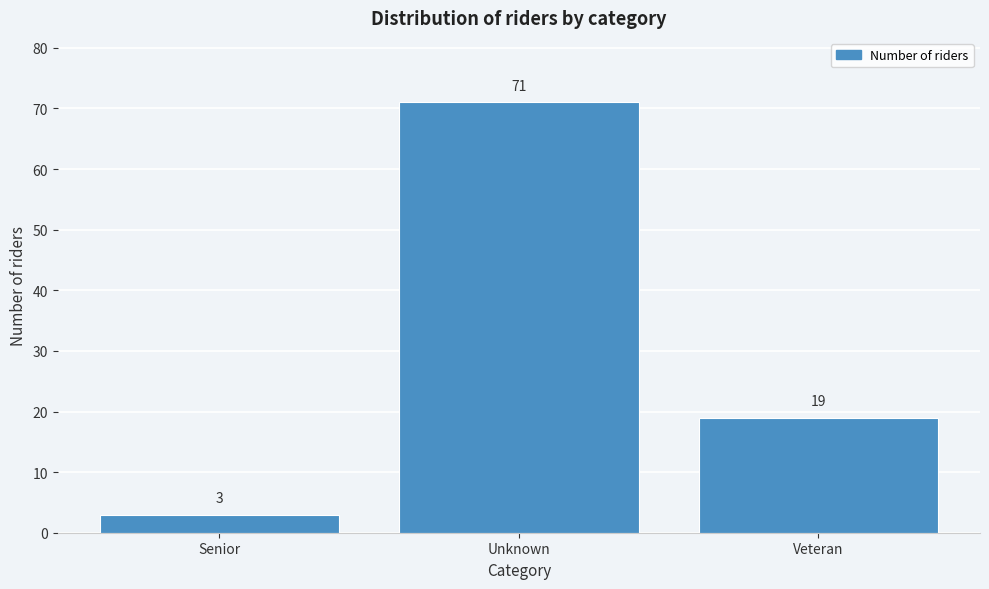

Reading left to right, extract all data points from this chart.

3	71	19